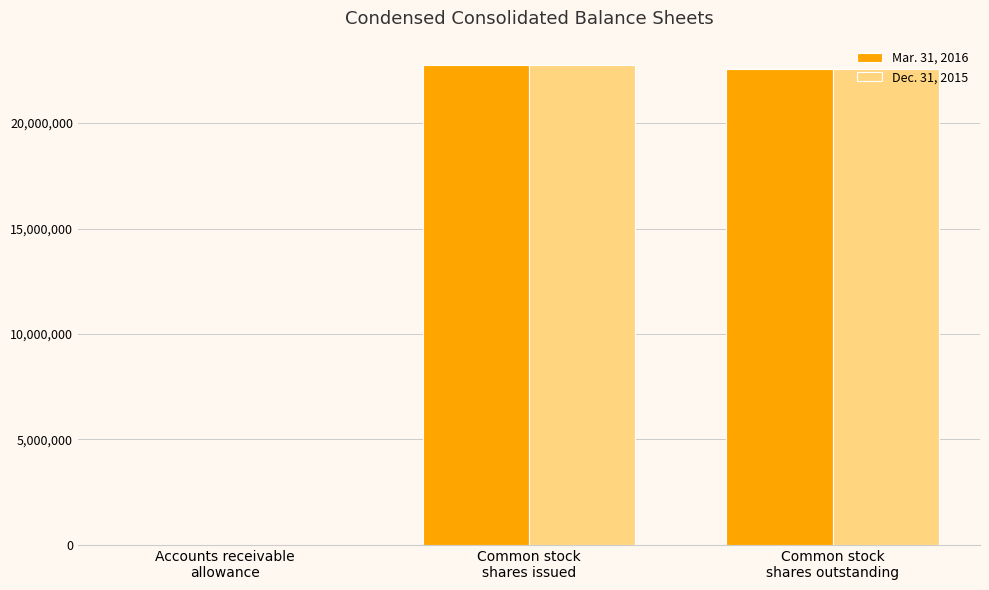

What is the highest value of the Dec. 31, 2015 series?

22739550